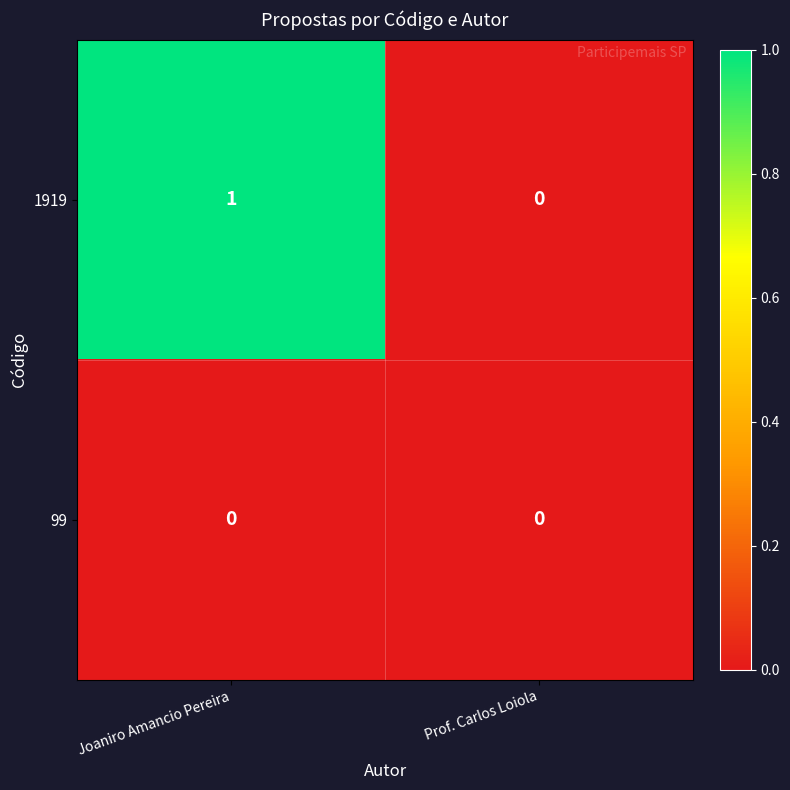

Is it true that 1919 equals 1 at Prof. Carlos Loiola?

False